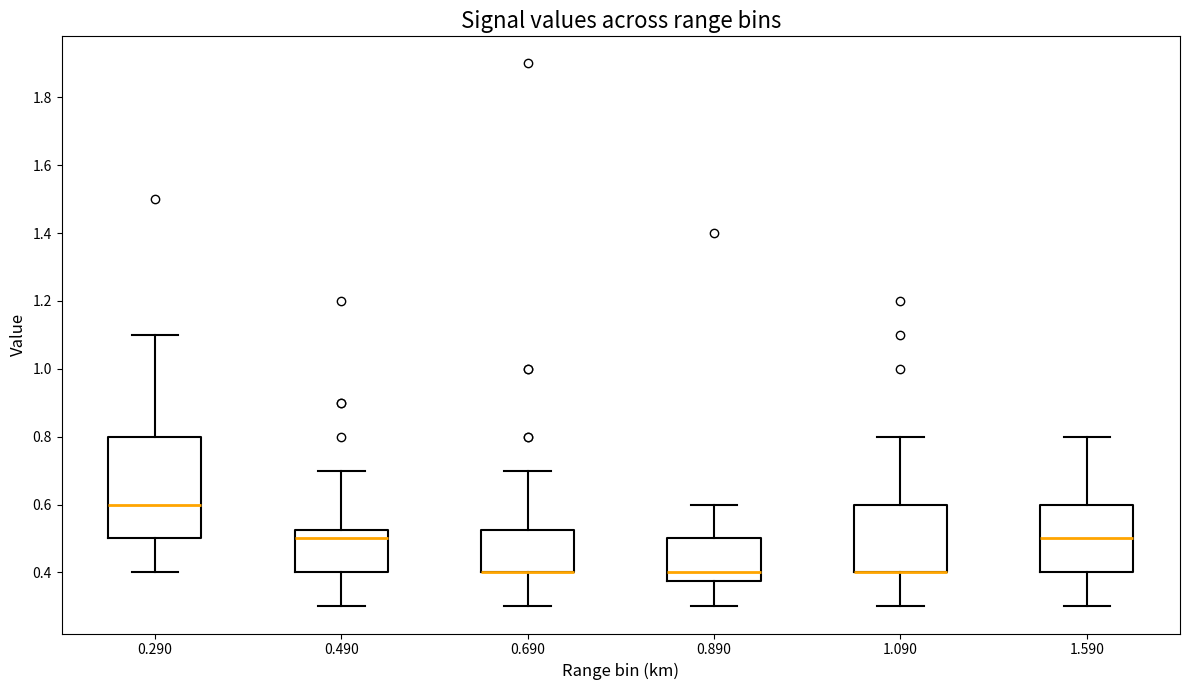

Reading left to right, read every box against the y-axis: the position of its median line, the range the box covers, and the ends of its whiskers. The values are not printed on the chart, so give them approximately, as read against the axis.

0.290: median 0.60, box 0.50 to 0.80, whiskers 0.40 to 1.10
0.490: median 0.50, box 0.40 to 0.52, whiskers 0.30 to 0.70
0.690: median 0.40 (drawn on the box's lower edge), box 0.40 to 0.52, whiskers 0.30 to 0.70
0.890: median 0.40, box 0.38 to 0.50, whiskers 0.30 to 0.60
1.090: median 0.40 (drawn on the box's lower edge), box 0.40 to 0.60, whiskers 0.30 to 0.80
1.590: median 0.50, box 0.40 to 0.60, whiskers 0.30 to 0.80